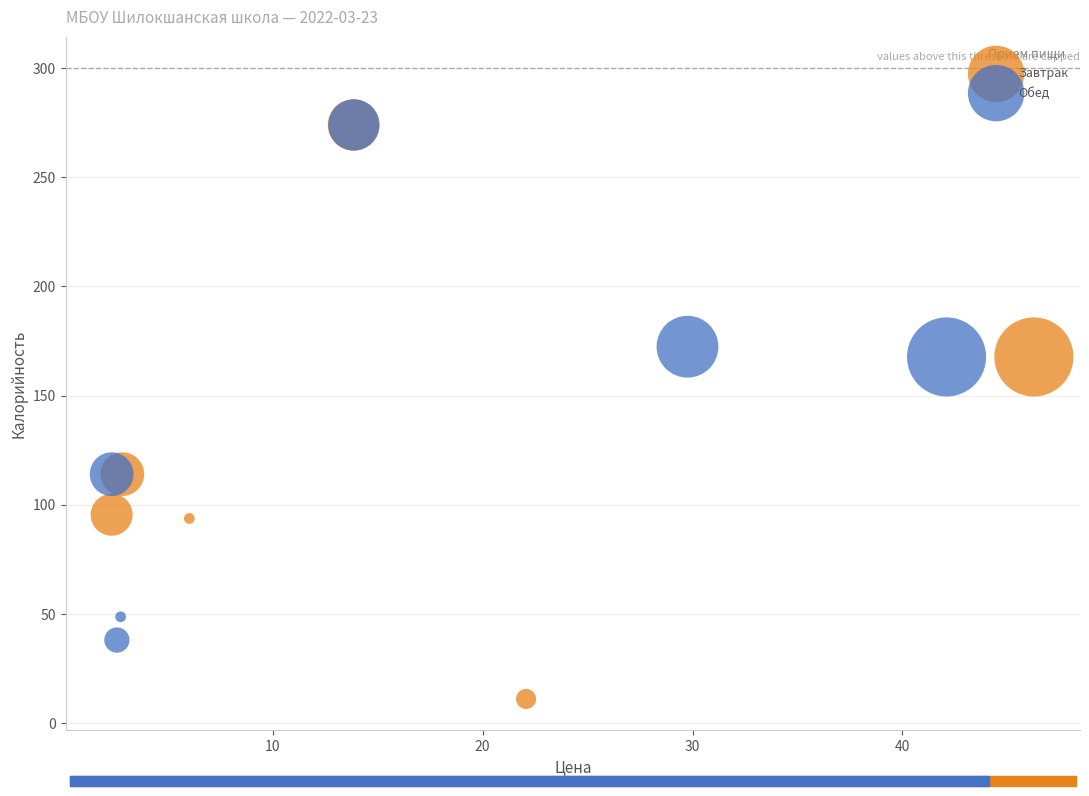

Which series contains the lowest Y value?

Завтрак